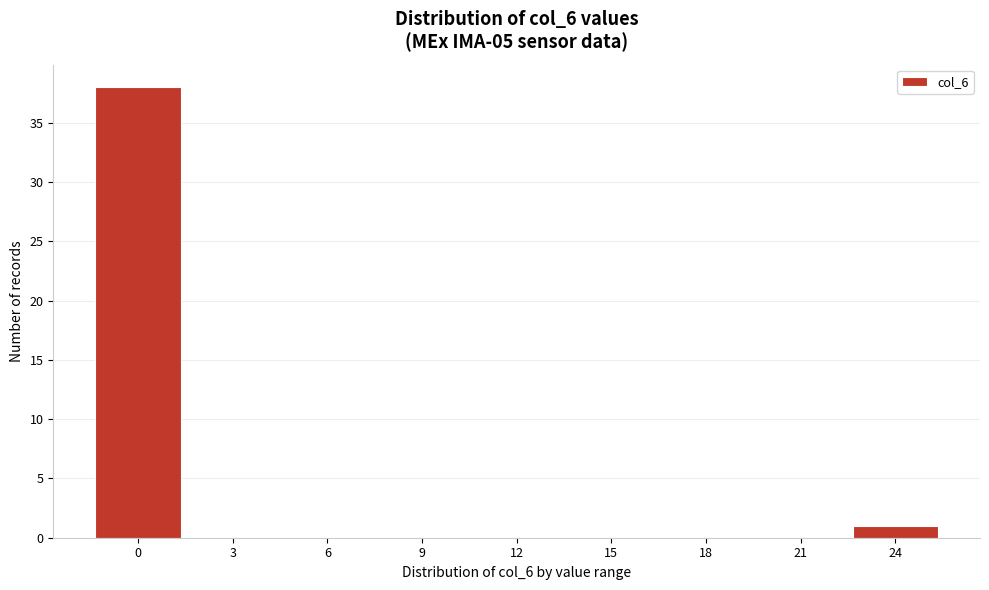

Reading right to left, list all the values displayed in this chart.

24=1	21=0	18=0	15=0	12=0	9=0	6=0	3=0	0=38